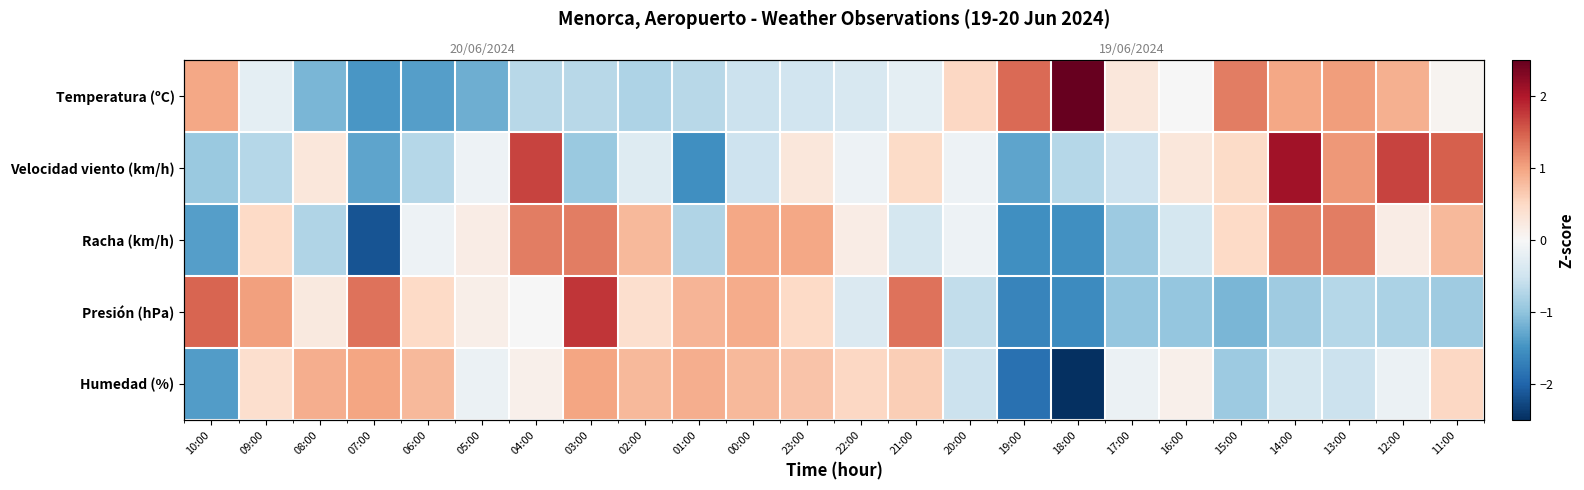

At which category is the sum across all series the highest?

14:00